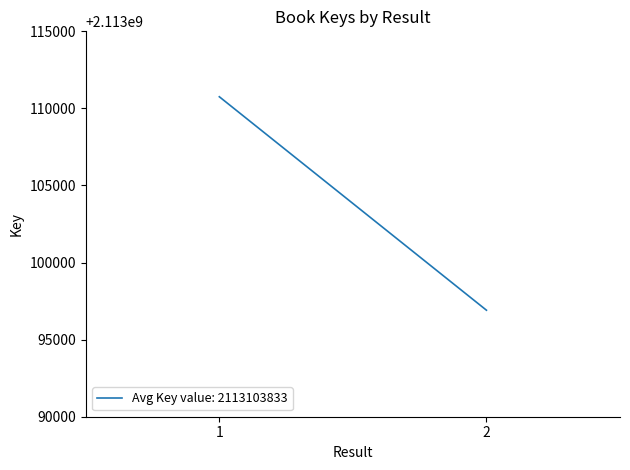

List the labels in order of value, largest first.

1, 2